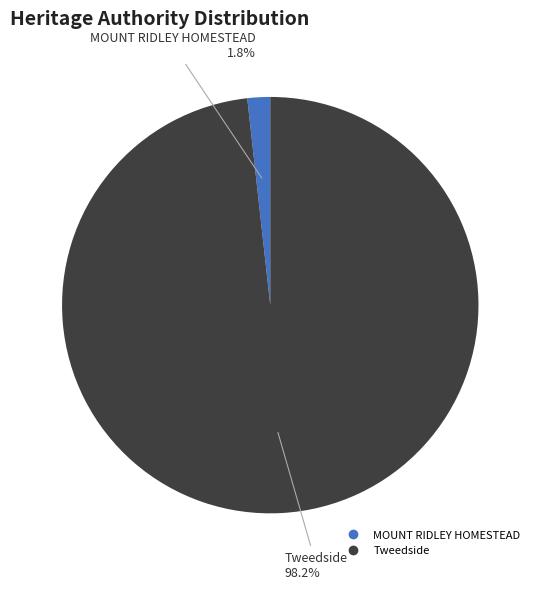

How many segments does this pie chart have?

2